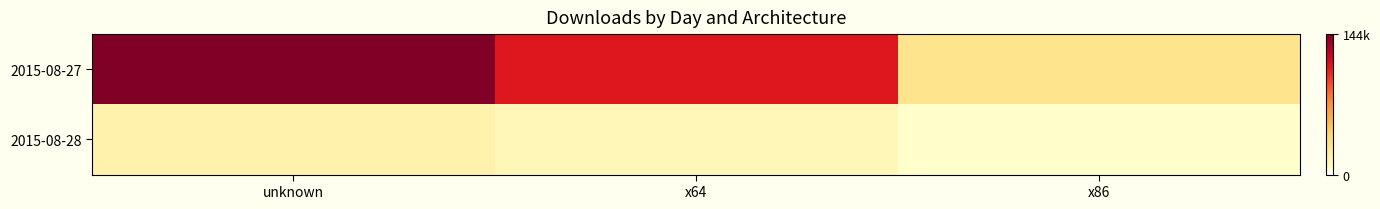

Reading right to left, list all the values displayed in this chart.

2015-08-27: x86=29860	x64=110987	unknown=144135
2015-08-28: x86=4192	x64=12183	unknown=16378